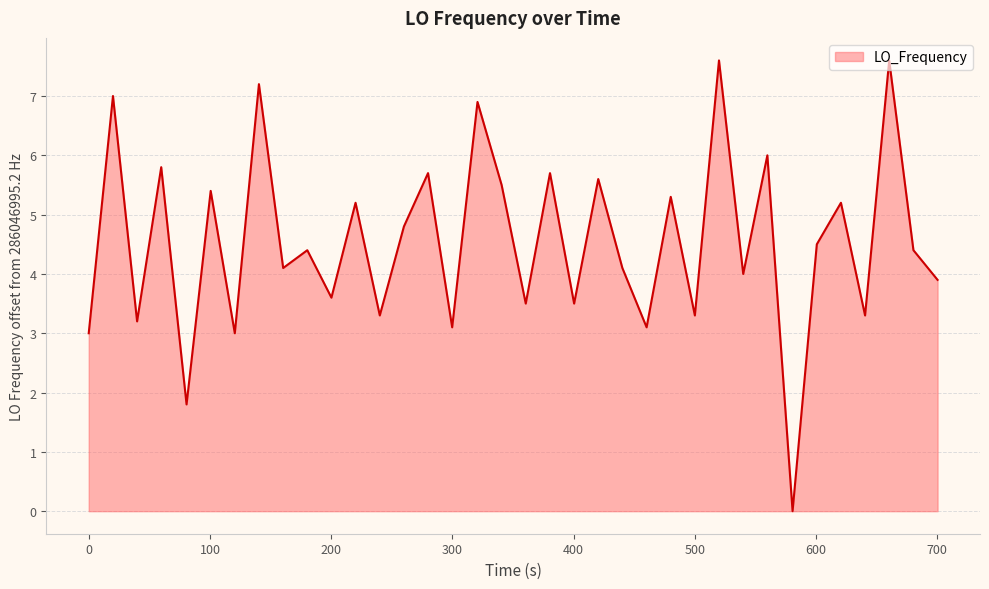

What is the maximum value shown in the chart?

7.6